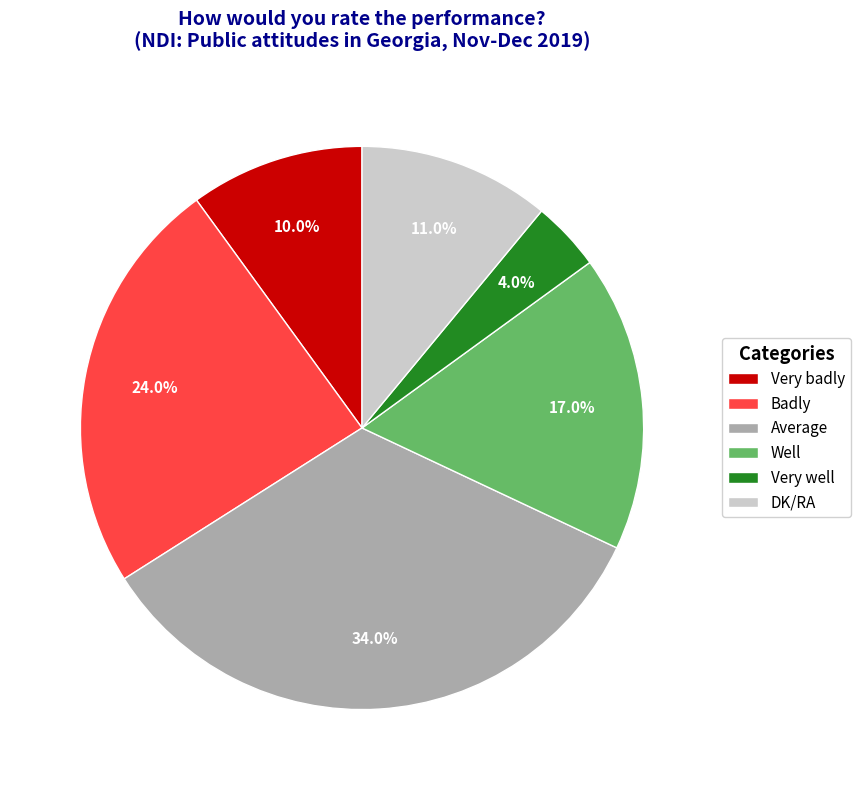

To the nearest percent, what percentage of the pie is Very well?

4%